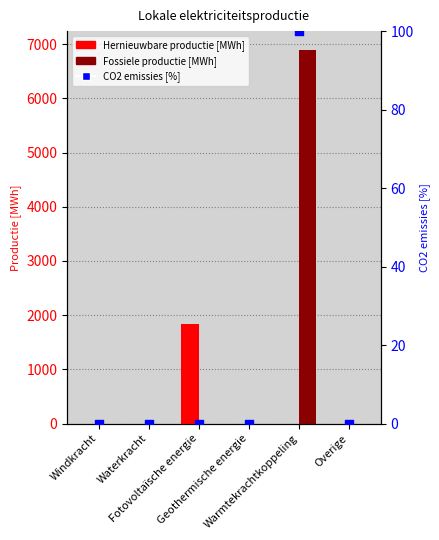

What are all the series names shown in the legend?

Hernieuwbare productie [MWh], Fossiele productie [MWh], CO2 emissies [%]